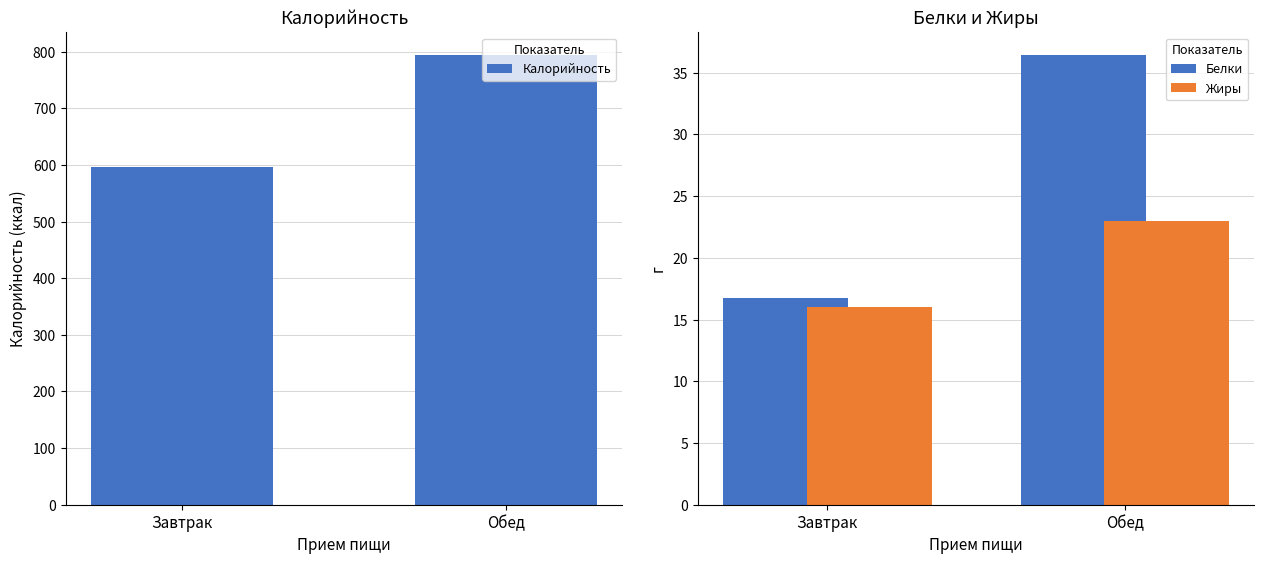

What is the label of the 2nd bar from the right?

Завтрак